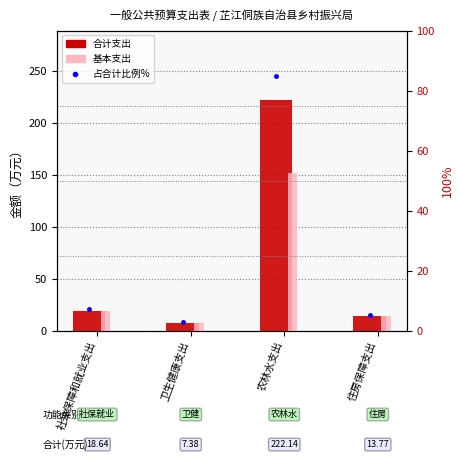

Read the 合计 value at 农林水支出.

222.1